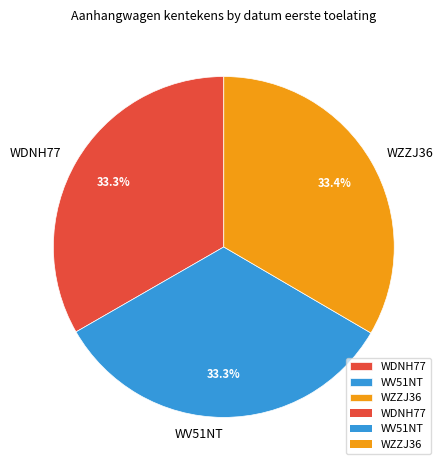

What percentage is the WDNH77 slice, to the nearest percent?

33%